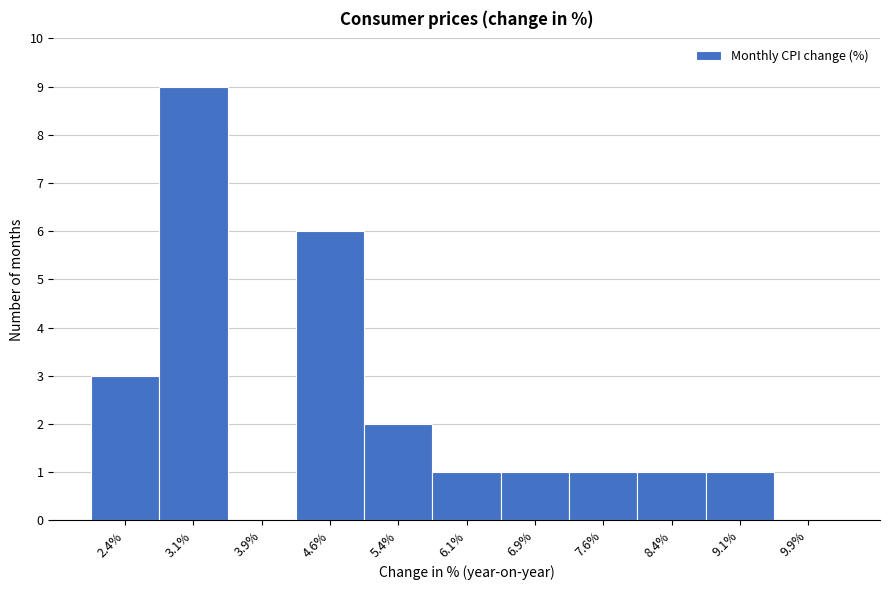

Reading left to right, transcribe this chart: for each bar, give the range it covers on the x-axis and its height. Neither the bar edges nor the heights are printed on the chart, so give them approximately, as read against the axes.

2.00 to 2.75: 3
2.75 to 3.50: 9
3.50 to 4.25: 0
4.25 to 5.00: 6
5.00 to 5.75: 2
5.75 to 6.50: 1
6.50 to 7.25: 1
7.25 to 8.00: 1
8.00 to 8.75: 1
8.75 to 9.50: 1
9.50 to 10.25: 0